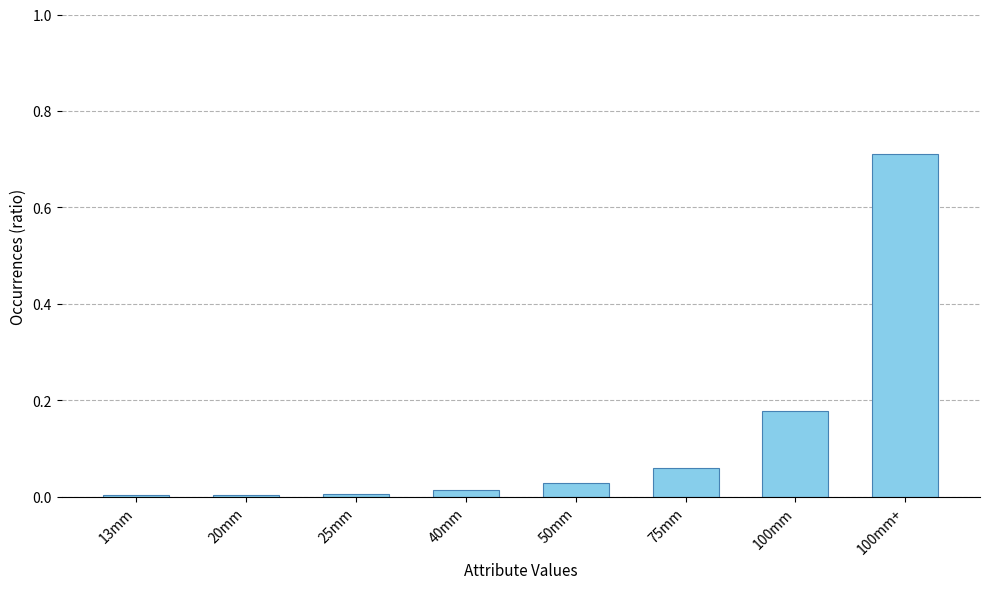

Are the bars horizontal?

No